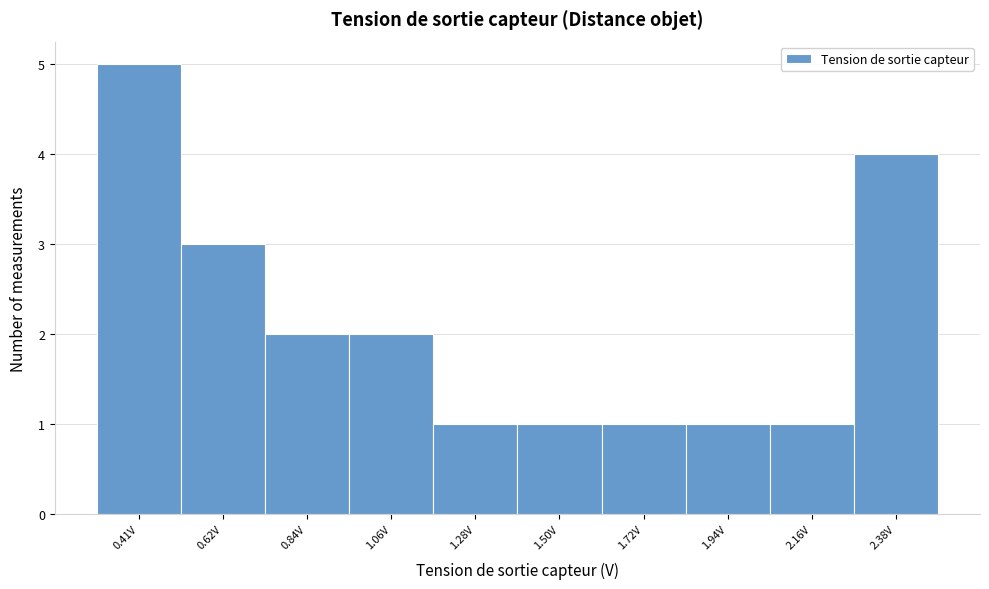

Reading left to right, what are all the values shown in this chart?

5	3	2	2	1	1	1	1	1	4